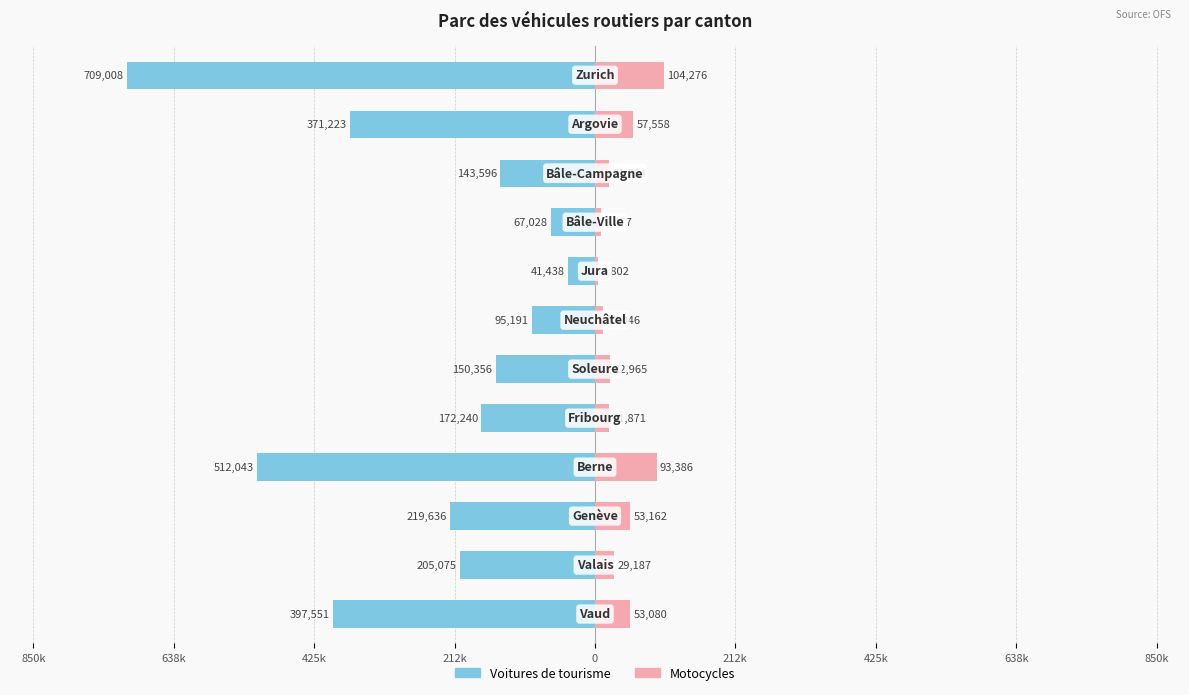

Reading right to left, extract all data points from this chart.

Voitures de tourisme: -709008	-371223	-143596	-67028	-41438	-95191	-150356	-172240	-512043	-219636	-205075	-397551
Motocycles: 104276	57558	21754	9477	4802	12046	22965	21871	93386	53162	29187	53080